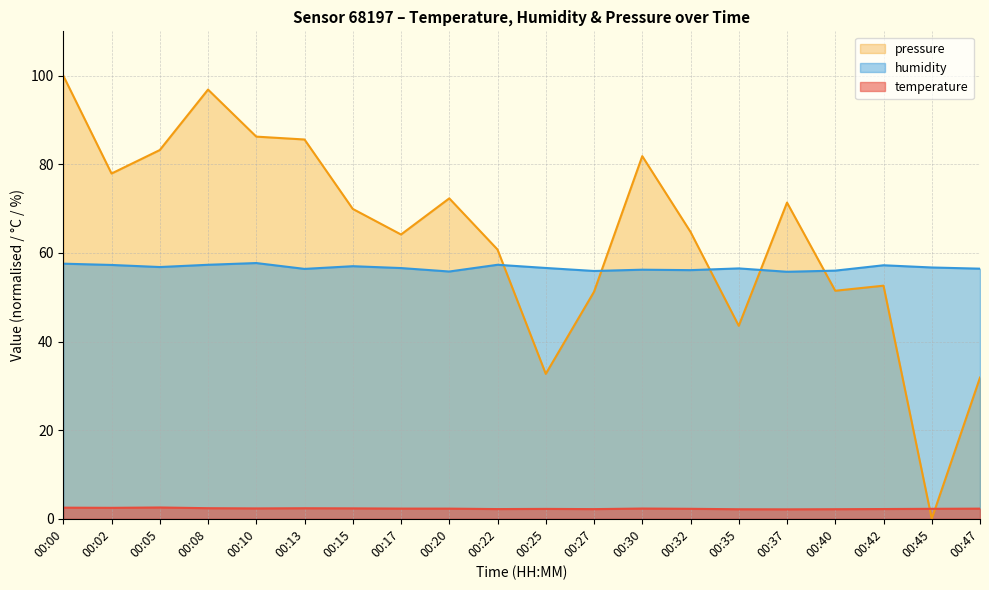

Where do pressure and humidity first cross each other?

00:22 and 00:25